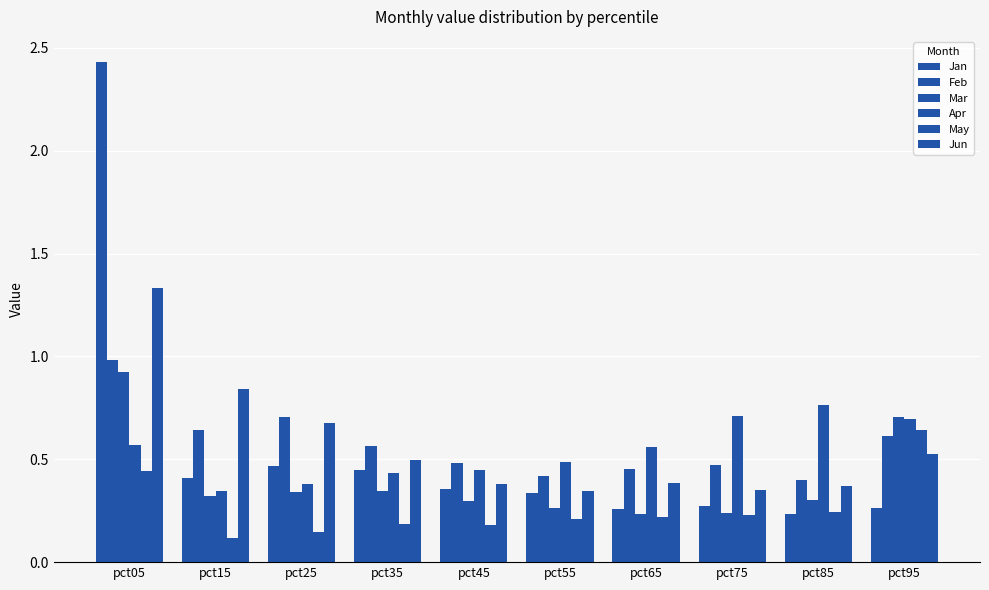

What is the sum of the May values at pct55 and pct35?

0.4